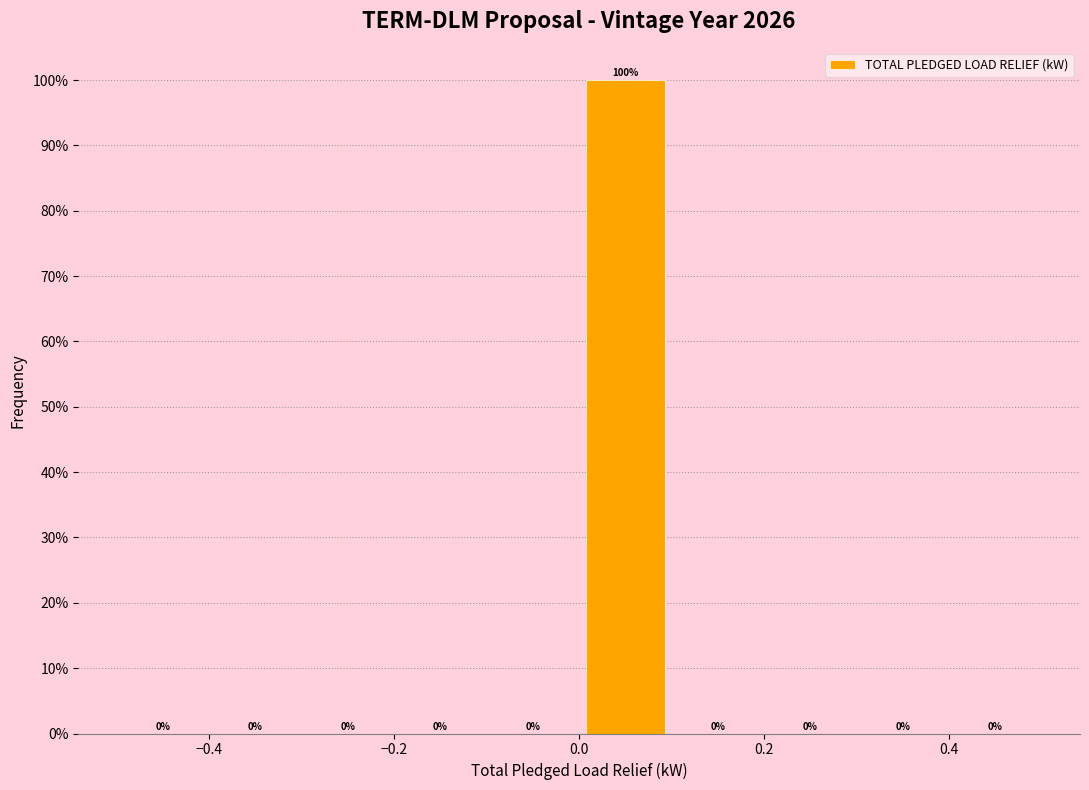

Reading left to right, list every bar in this chart as the range it spans on the x-axis followed by its height.

-0.5 to -0.4: 0
-0.4 to -0.3: 0
-0.3 to -0.2: 0
-0.2 to -0.1: 0
-0.1 to 0.0: 0
0.0 to 0.1: 100
0.1 to 0.2: 0
0.2 to 0.3: 0
0.3 to 0.4: 0
0.4 to 0.5: 0